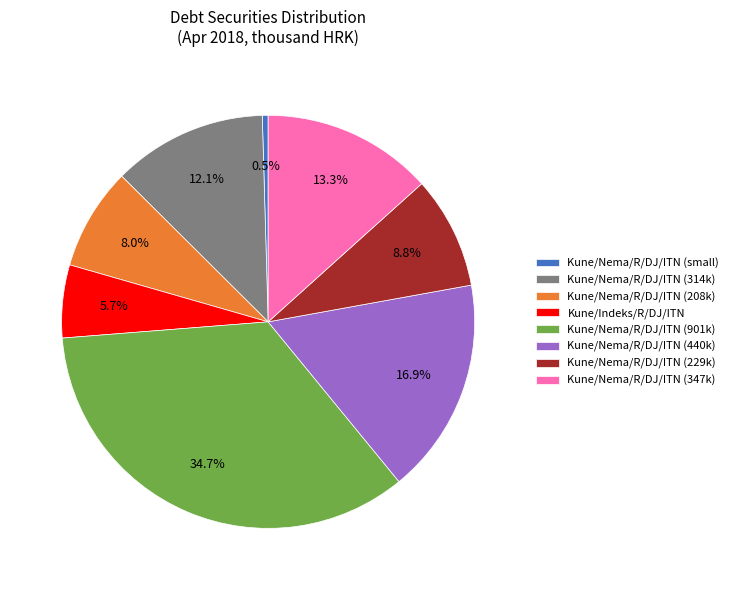

Do Kune/Nema/R/DJ/ITN (314k) and Kune/Nema/R/DJ/ITN (347k) together represent more than half of the pie?

No